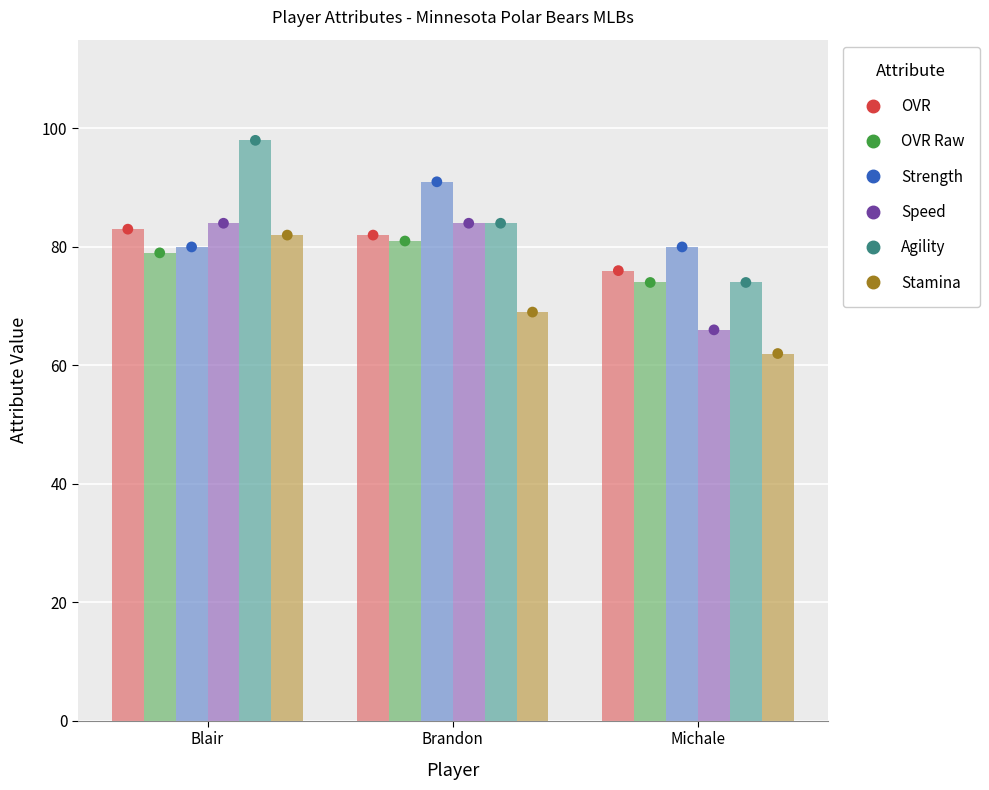

Which series contains the lowest Y value?

stamina